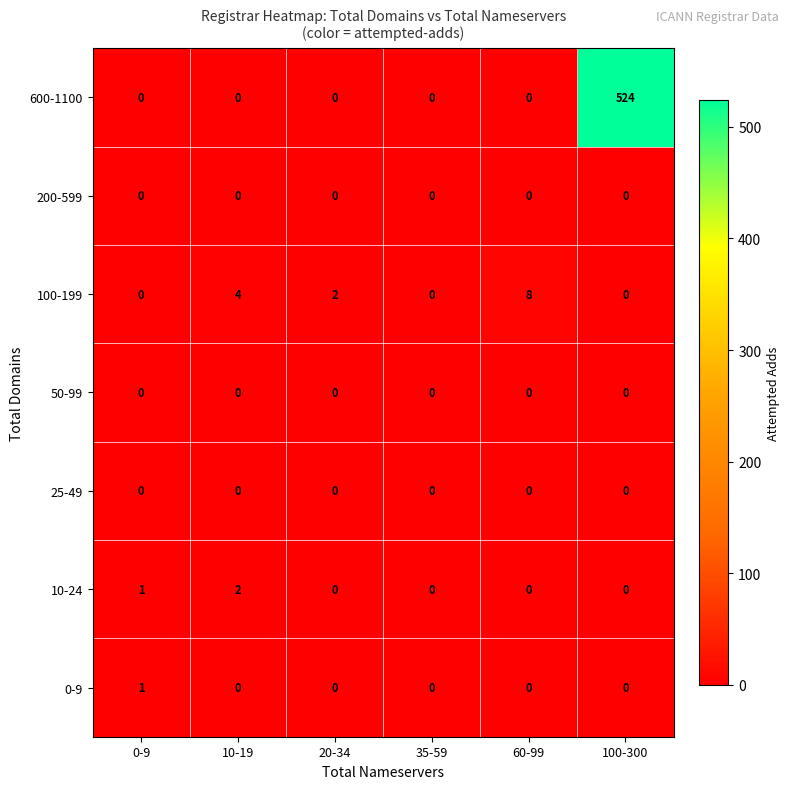

How many values in the 600-1100 series exceed 0?

1